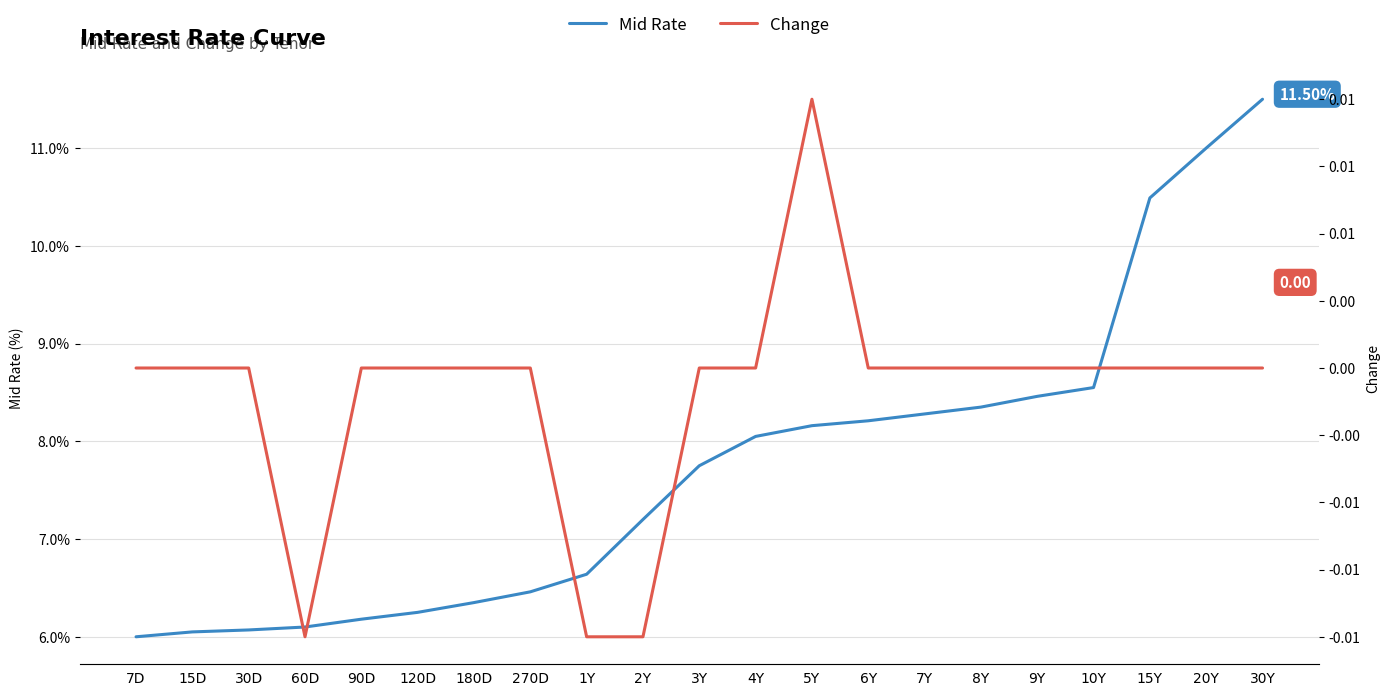

Which series changed the most between 2Y and 30Y?

Mid Rate